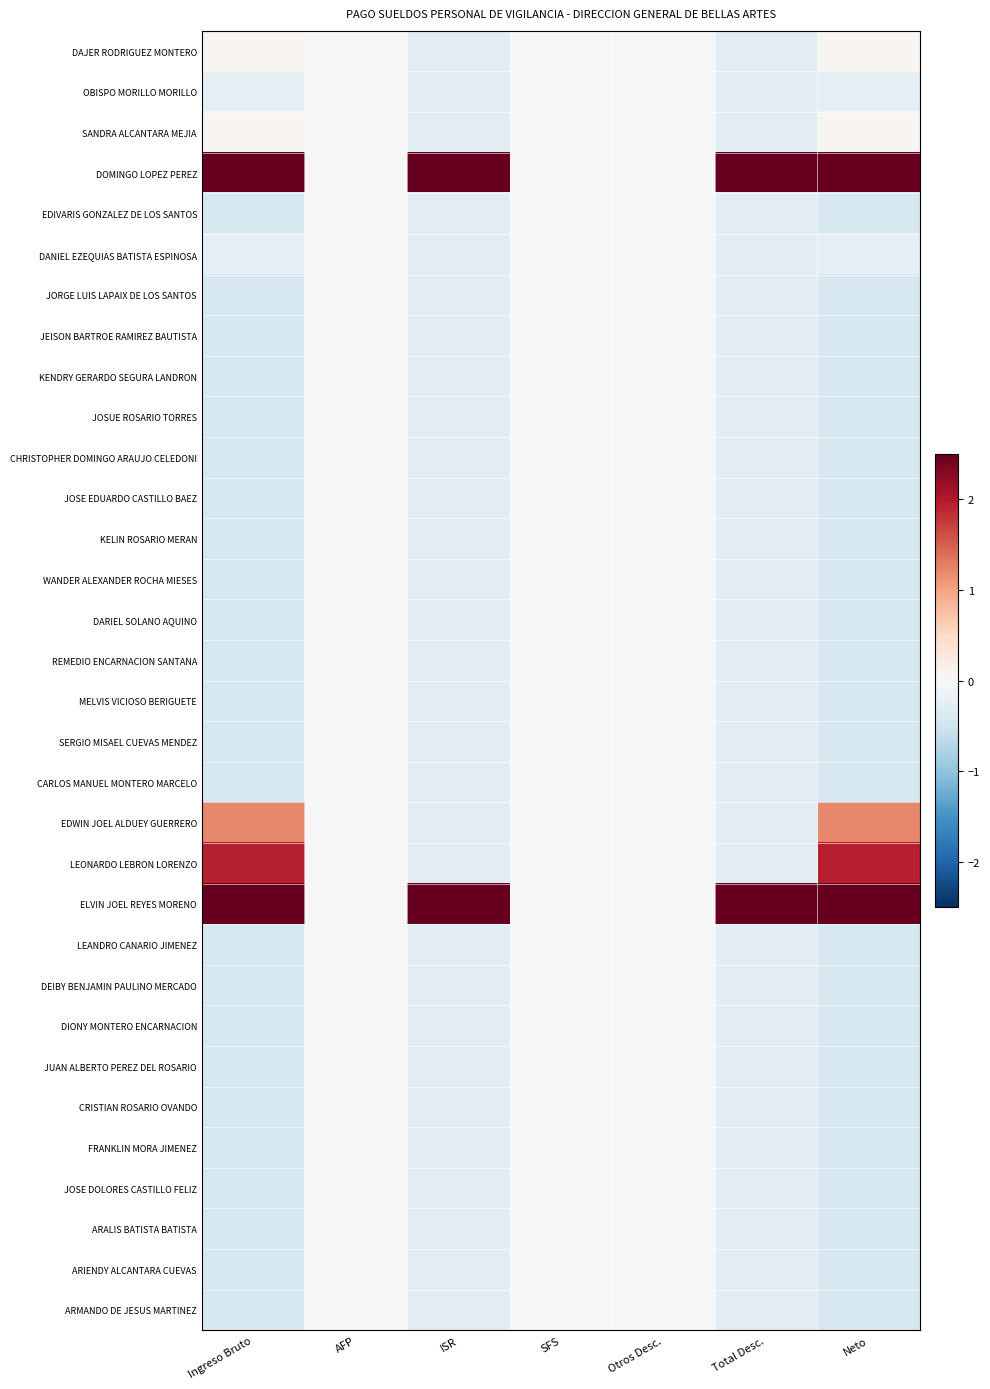

Count the number of categories in the chart.

7